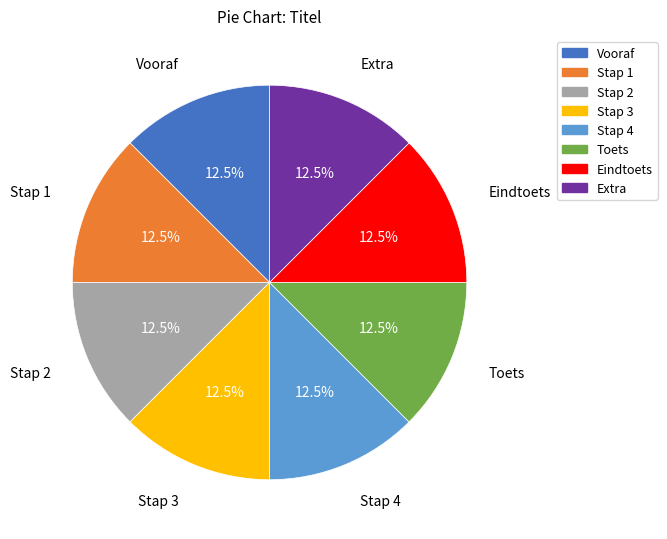

Does any single category account for the majority?

No